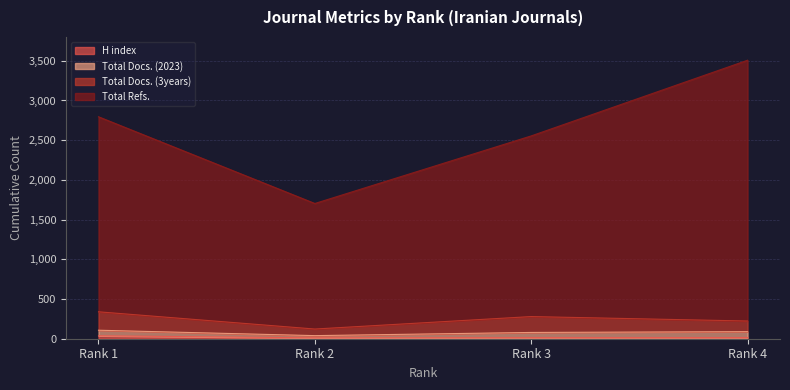

Where does the Total Docs. (3years) series first go above 279?

Rank 1